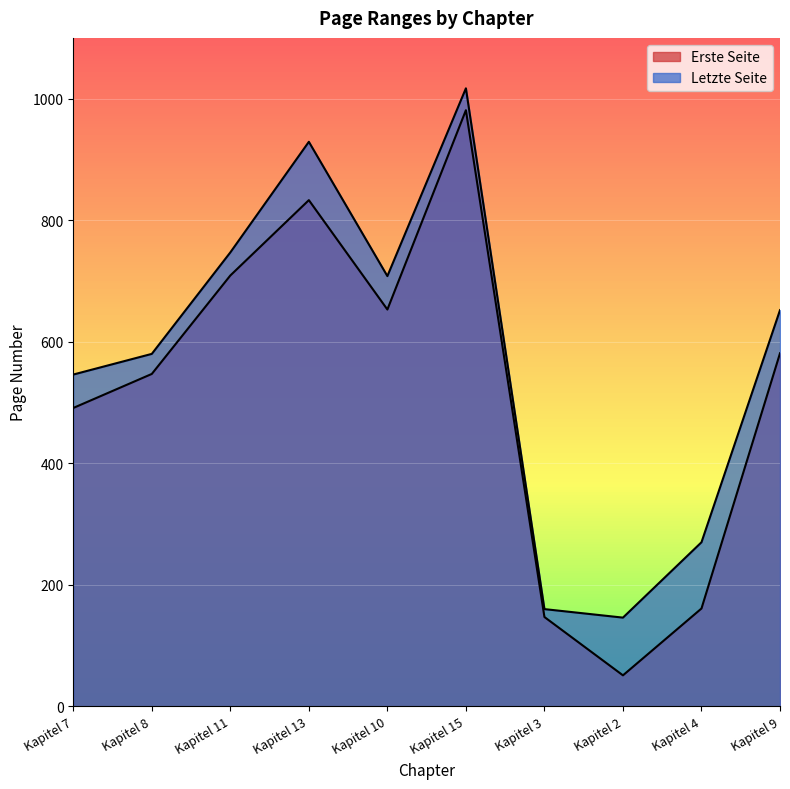

Rank the categories by Letzte Seite value from highest to lowest.

Kapitel 15, Kapitel 13, Kapitel 11, Kapitel 10, Kapitel 9, Kapitel 8, Kapitel 7, Kapitel 4, Kapitel 3, Kapitel 2